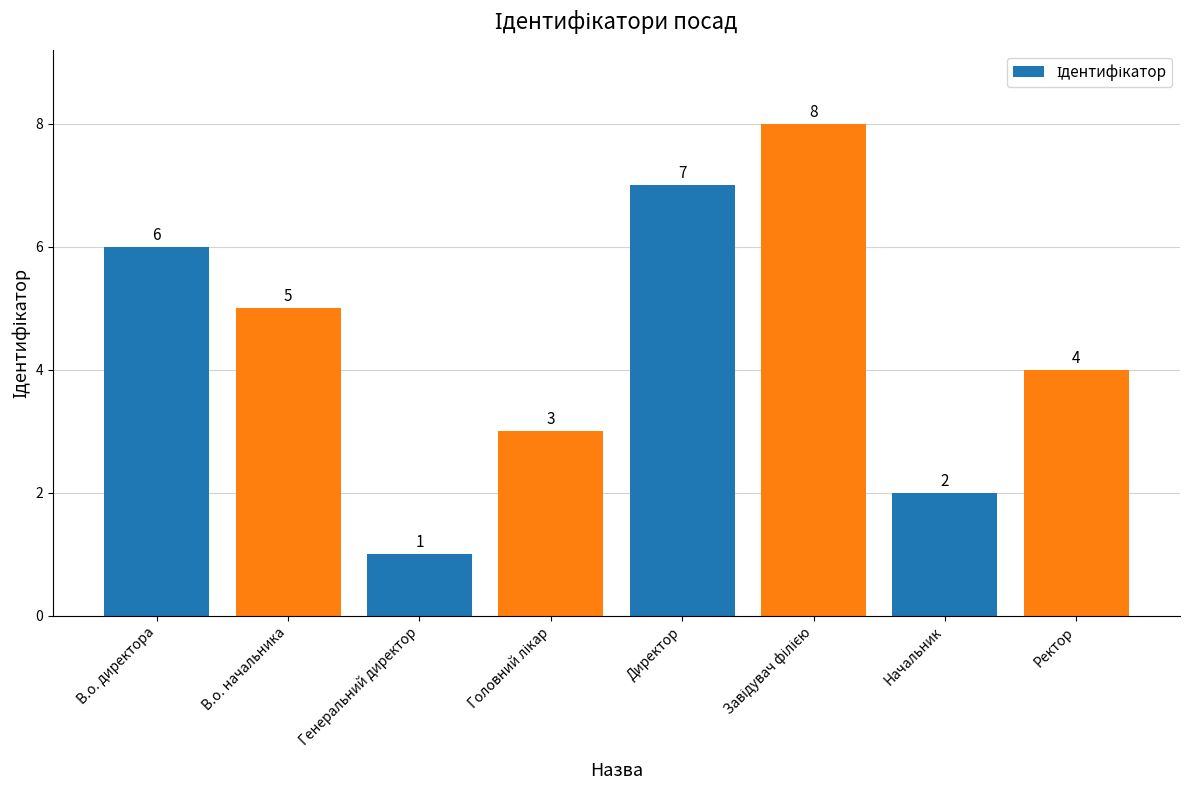

Is it true that the value at В.о. начальника is 3?

False